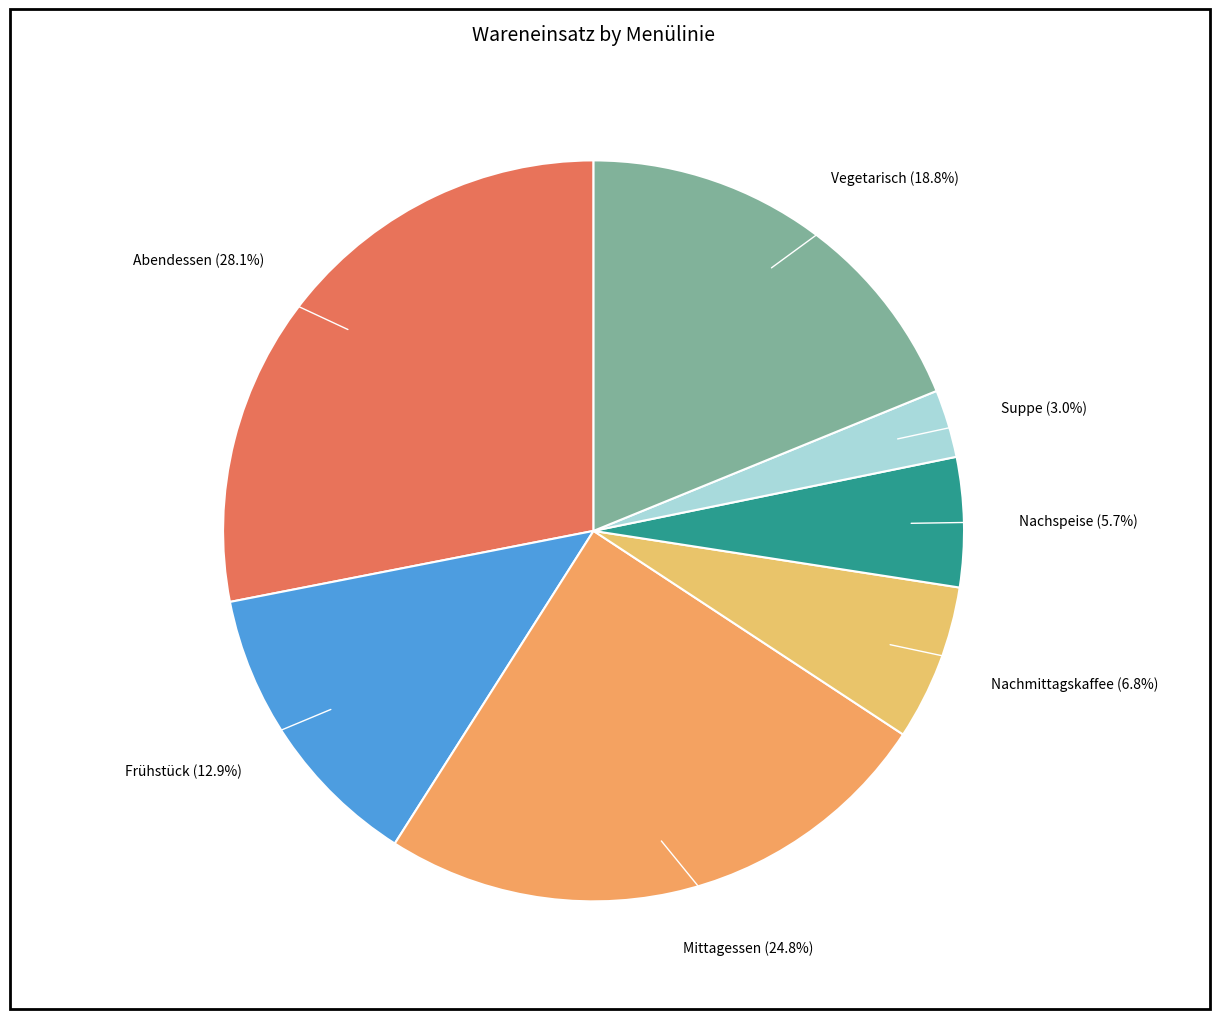

Count the number of slices in the pie.

7